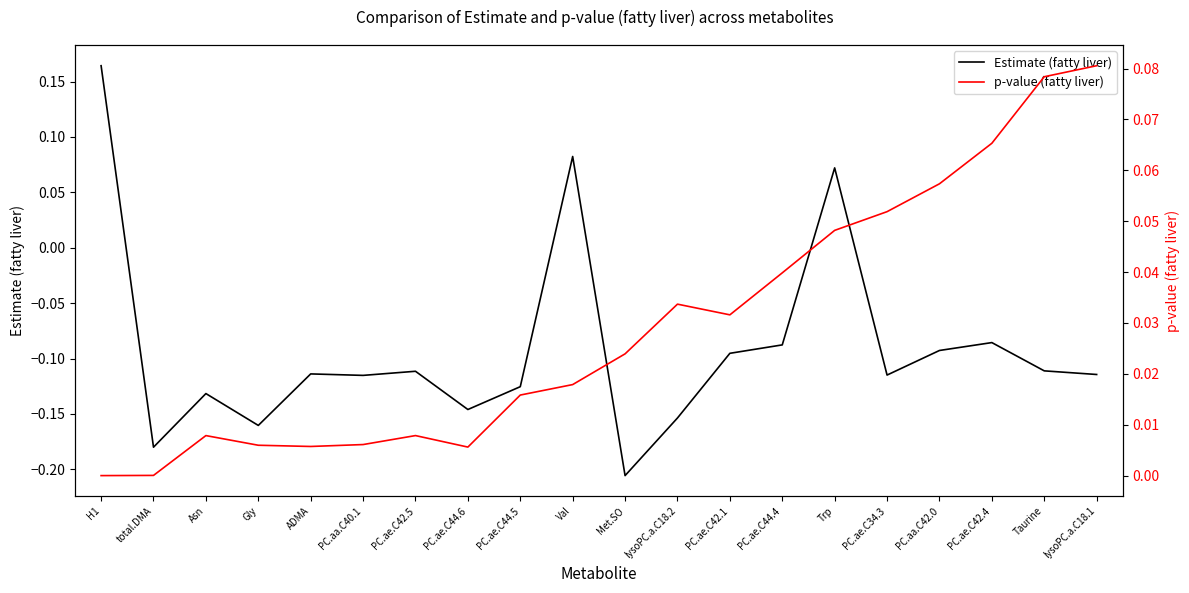

Does the chart display data point markers on the line(s)?

No